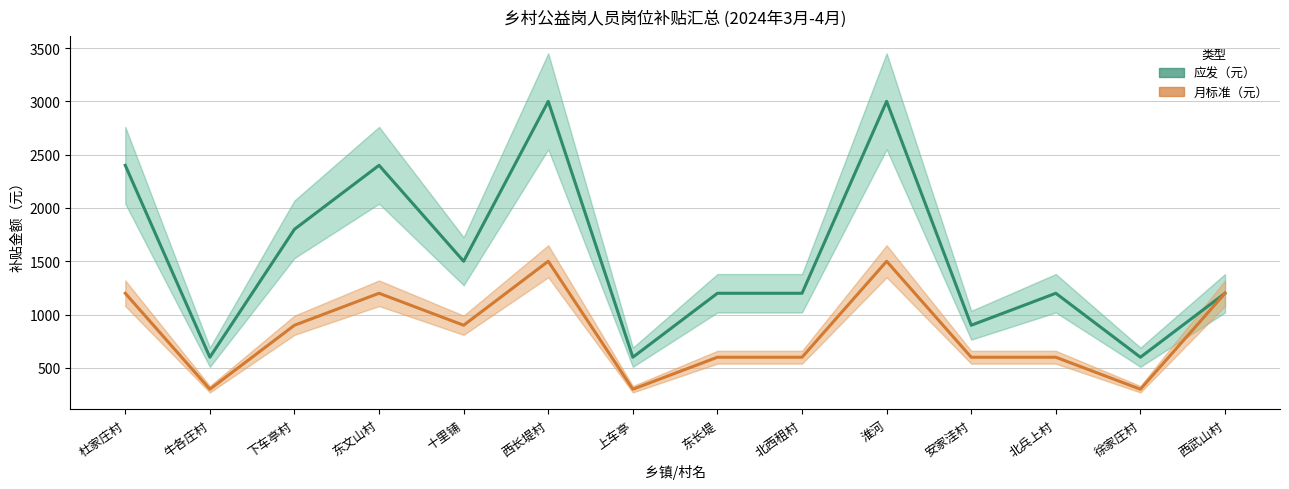

How many interior local valleys does the 应发（元） series have?

5